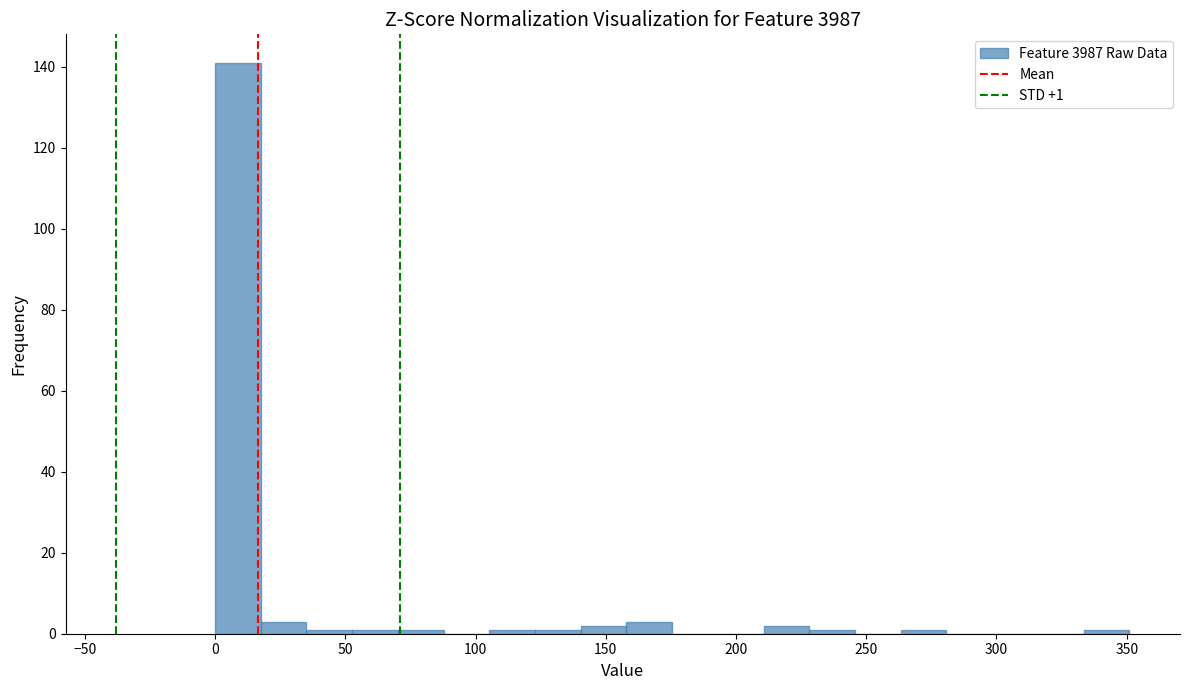

Around what value on the x-axis is the tallest bar? Give the approximate position of its centre, as read against the axis.

10